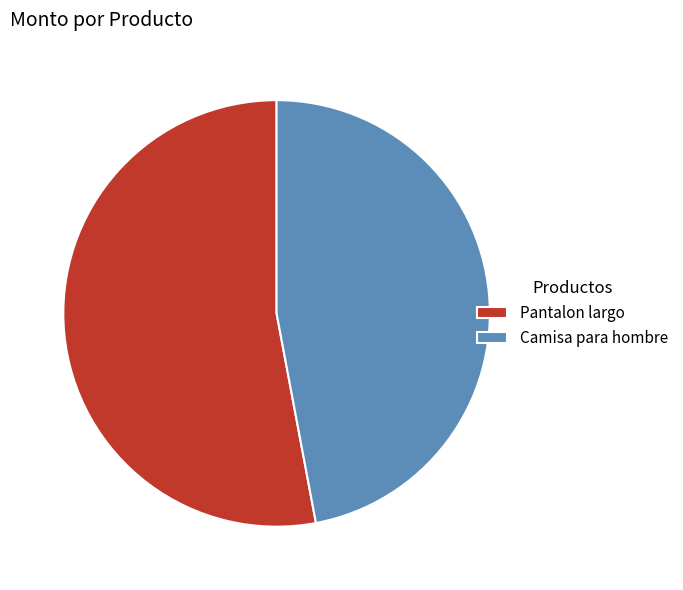

What is the majority slice?

Pantalon largo